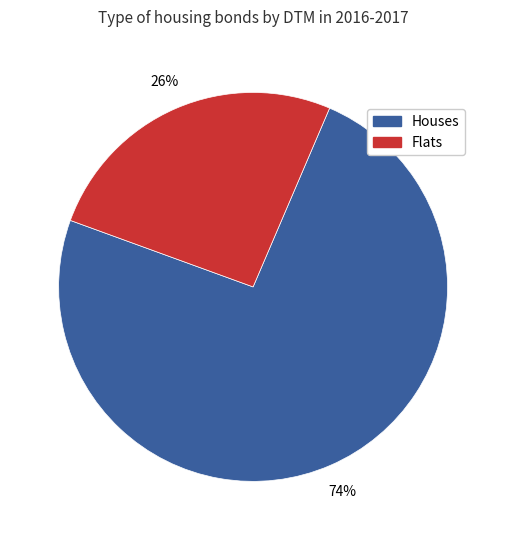

Is there any slice that represents more than half of the pie?

Yes